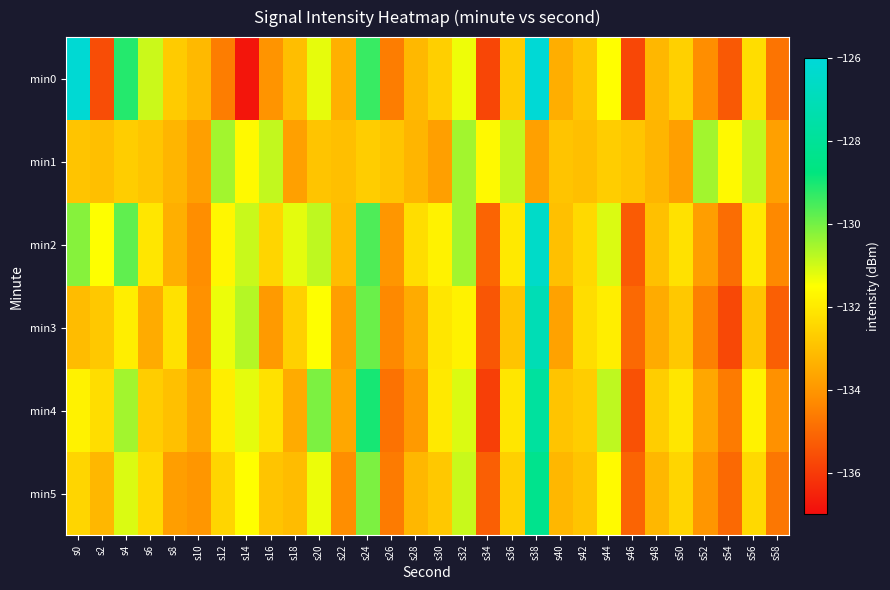

Reading left to right, list all the values displayed in this chart.

min0: s0=-126.2	s2=-135.6	s4=-129.2	s6=-130.9	s8=-132.7	s10=-133.2	s12=-134.6	s14=-136.8	s16=-134.0	s18=-133.0	s20=-131.2	s22=-133.4	s24=-129.4	s26=-134.6	s28=-133.2	s30=-132.6	s32=-131.3	s34=-135.8	s36=-132.7	s38=-126.1	s40=-133.4	s42=-132.9	s44=-131.5	s46=-135.7	s48=-133.2	s50=-132.6	s52=-134.2	s54=-135.3	s56=-132.3	s58=-134.8
min1: s0=-132.9	s2=-133.0	s4=-132.7	s6=-132.9	s8=-133.2	s10=-133.8	s12=-130.5	s14=-131.6	s16=-130.8	s18=-133.8	s20=-132.9	s22=-133.0	s24=-132.7	s26=-132.9	s28=-133.2	s30=-133.8	s32=-130.5	s34=-131.6	s36=-130.8	s38=-133.8	s40=-132.9	s42=-133.0	s44=-132.7	s46=-132.9	s48=-133.2	s50=-133.8	s52=-130.5	s54=-131.6	s56=-130.8	s58=-133.8
min2: s0=-130.2	s2=-131.5	s4=-129.8	s6=-132.1	s8=-133.4	s10=-134.2	s12=-131.7	s14=-130.9	s16=-132.5	s18=-131.2	s20=-130.8	s22=-133.1	s24=-129.6	s26=-134.0	s28=-132.3	s30=-131.8	s32=-130.5	s34=-135.1	s36=-132.0	s38=-126.5	s40=-133.0	s42=-132.4	s44=-131.1	s46=-135.3	s48=-133.0	s50=-132.2	s52=-133.8	s54=-134.9	s56=-132.0	s58=-134.3
min3: s0=-133.1	s2=-132.8	s4=-131.9	s6=-133.5	s8=-132.2	s10=-134.1	s12=-131.3	s14=-130.7	s16=-133.9	s18=-132.6	s20=-131.5	s22=-133.8	s24=-129.9	s26=-134.3	s28=-133.5	s30=-132.1	s32=-131.8	s34=-135.4	s36=-132.9	s38=-127.1	s40=-133.7	s42=-132.3	s44=-131.9	s46=-135.0	s48=-133.5	s50=-132.8	s52=-134.5	s54=-135.7	s56=-132.9	s58=-135.2
min4: s0=-131.8	s2=-132.3	s4=-130.5	s6=-132.7	s8=-133.0	s10=-133.6	s12=-131.9	s14=-131.2	s16=-132.2	s18=-133.5	s20=-130.1	s22=-133.6	s24=-129.0	s26=-134.8	s28=-133.9	s30=-132.0	s32=-131.1	s34=-135.9	s36=-132.1	s38=-127.8	s40=-132.9	s42=-132.7	s44=-130.8	s46=-135.5	s48=-132.7	s50=-132.1	s52=-133.6	s54=-134.6	s56=-131.8	s58=-134.1
min5: s0=-132.5	s2=-133.2	s4=-131.1	s6=-132.4	s8=-133.8	s10=-134.0	s12=-132.5	s14=-131.5	s16=-132.9	s18=-133.1	s20=-131.3	s22=-134.2	s24=-130.1	s26=-134.6	s28=-133.2	s30=-132.8	s32=-130.9	s34=-135.2	s36=-132.6	s38=-128.3	s40=-133.2	s42=-132.9	s44=-131.6	s46=-135.1	s48=-133.2	s50=-132.5	s52=-134.0	s54=-135.0	s56=-132.4	s58=-134.7